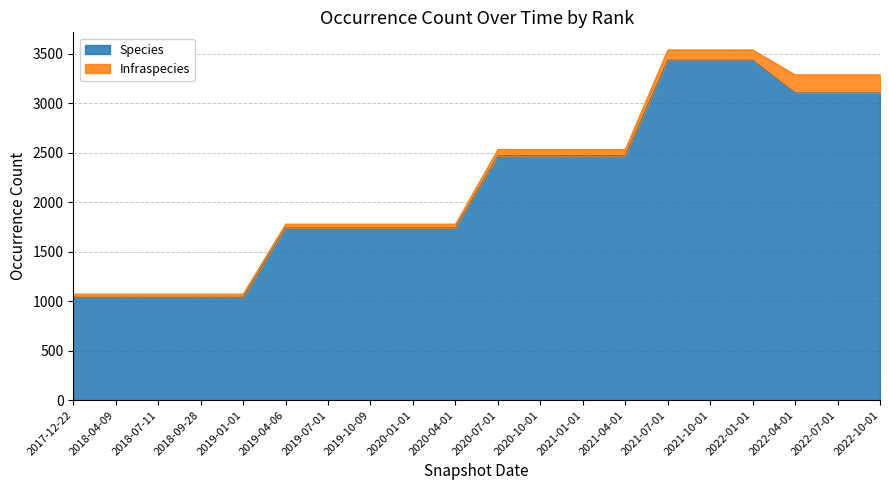

Reading left to right, extract all data points from this chart.

2017-12-22=1041	2018-04-09=1041	2018-07-11=1041	2018-09-28=1041	2019-01-01=1041	2019-04-06=1741	2019-07-01=1741	2019-10-09=1741	2020-01-01=1741	2020-04-01=1741	2020-07-01=2471	2020-10-01=2471	2021-01-01=2471	2021-04-01=2471	2021-07-01=3437	2021-10-01=3437	2022-01-01=3437	2022-04-01=3105	2022-07-01=3105	2022-10-01=3105